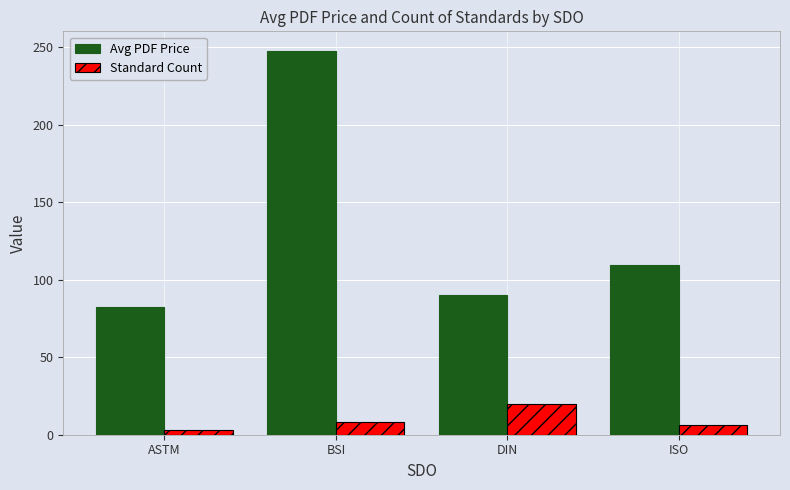

What is the label of the 2nd bar from the right?

DIN